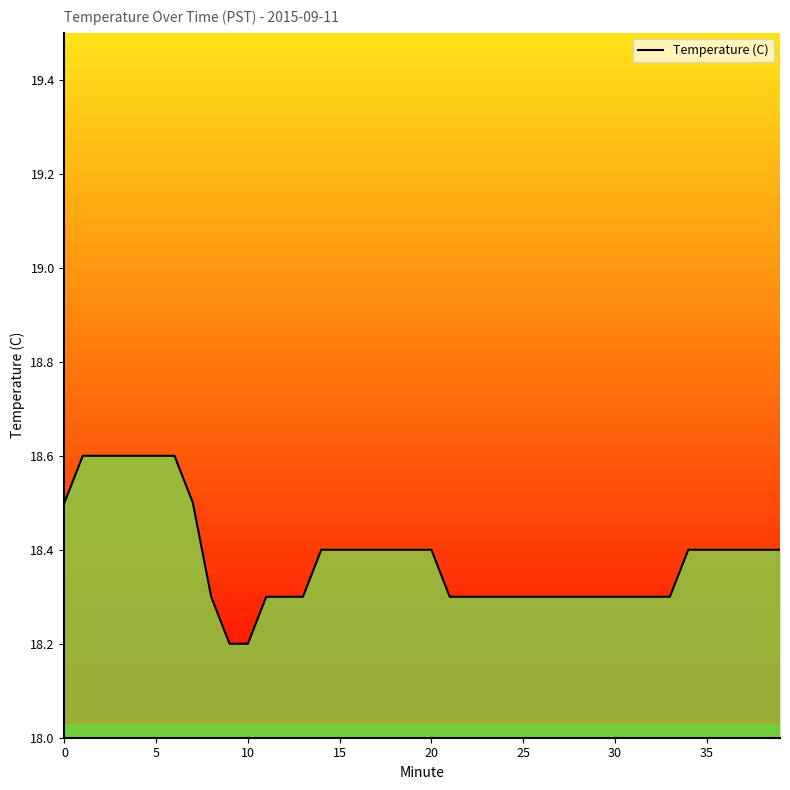

What value does the data have at 27?

18.3